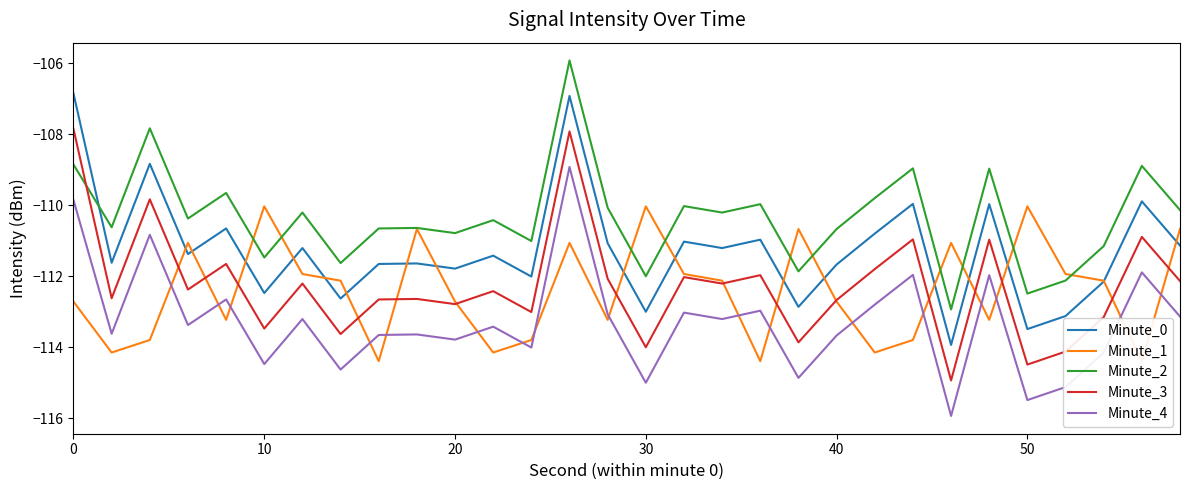

Is it true that Minute_2 equals -27.5 at 50?

False